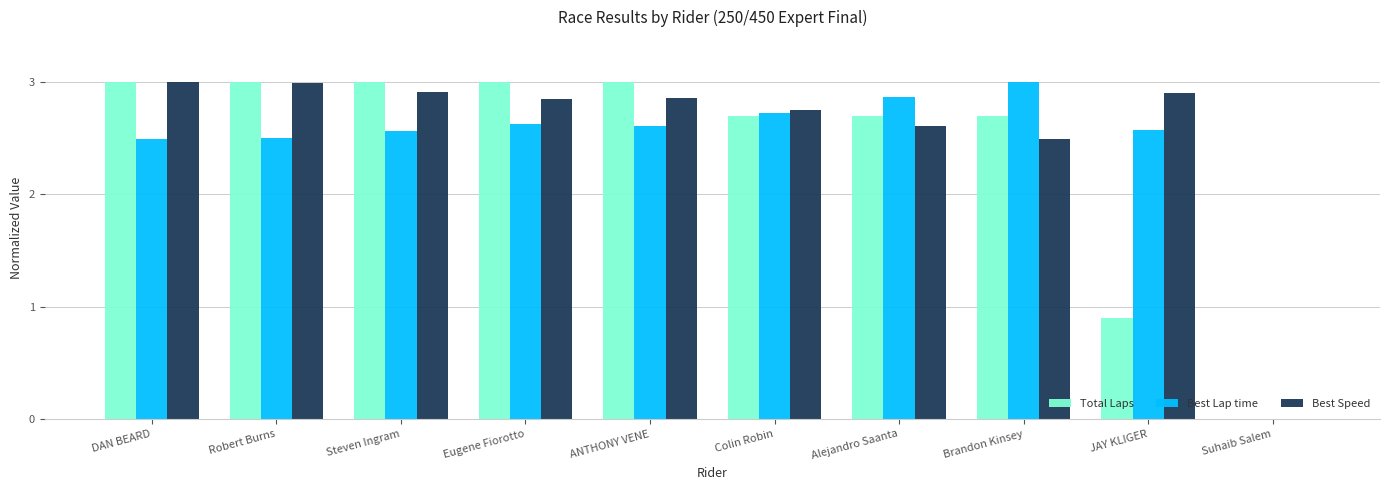

The Total Laps series shows 1.2 at Alejandro Saanta. True or false?

False